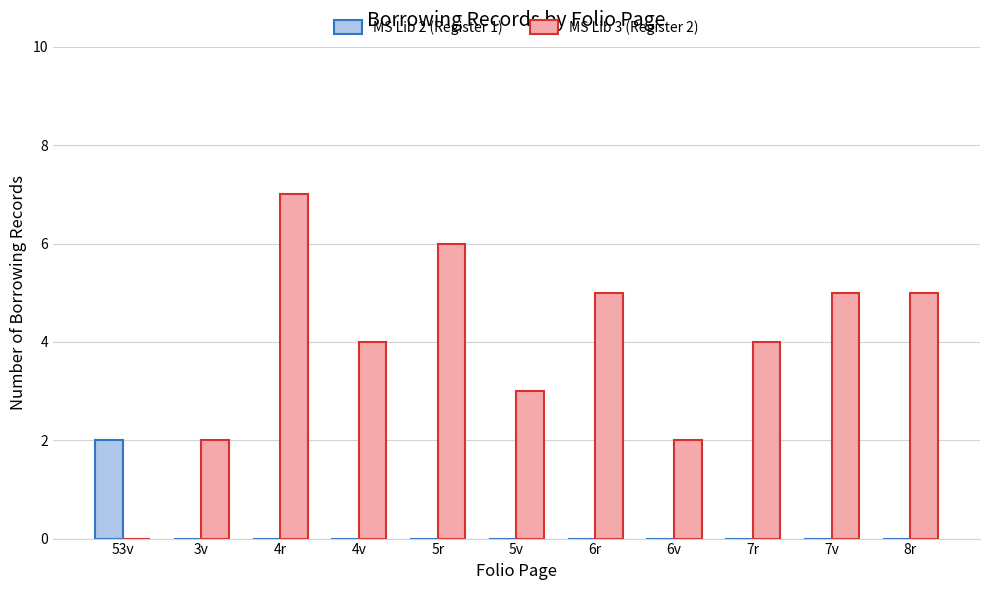

Is the value of MS Lib 3 (Register 2) at 6v greater than the value of MS Lib 2 (Register 1) at 8r?

Yes